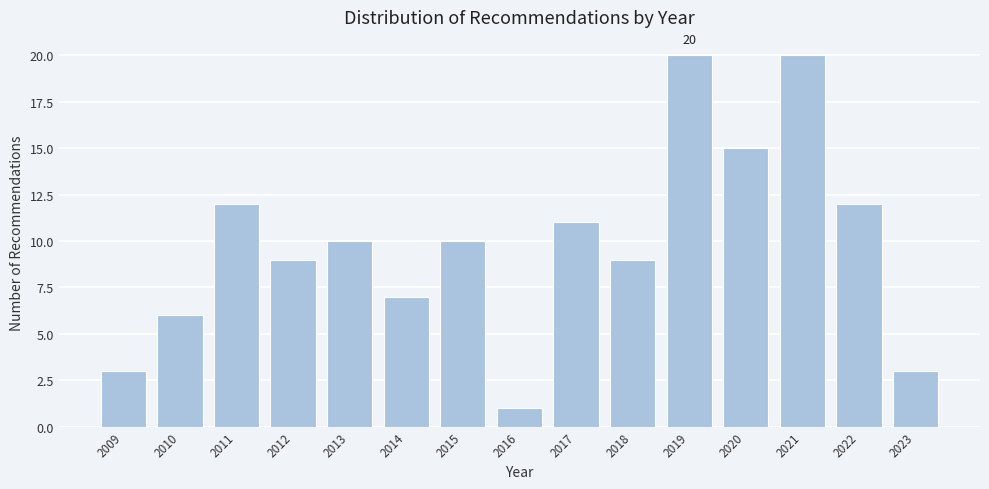

Reading left to right, transcribe all the data shown in this chart.

2009=3	2010=6	2011=12	2012=9	2013=10	2014=7	2015=10	2016=1	2017=11	2018=9	2019=20	2020=15	2021=20	2022=12	2023=3